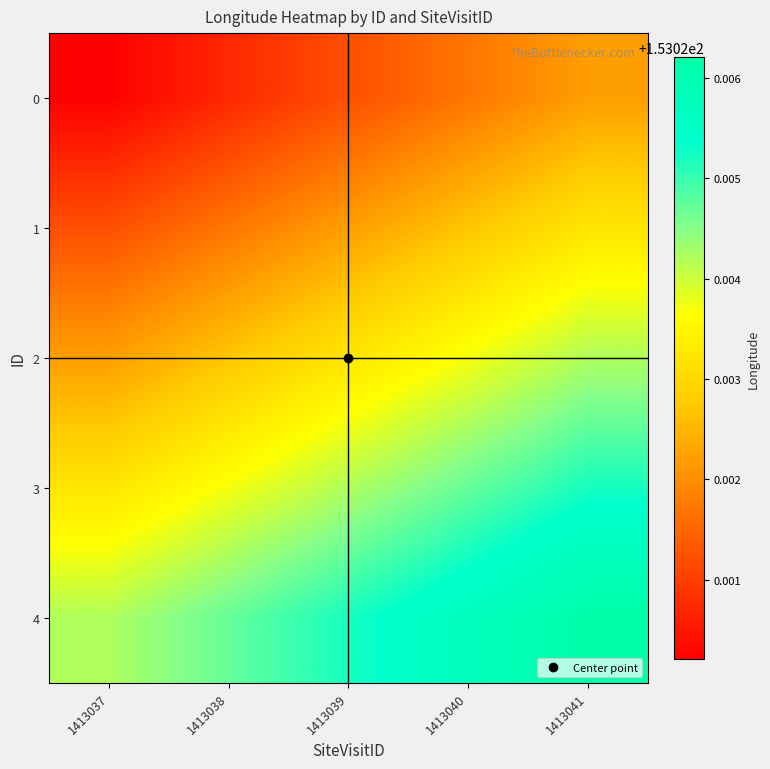

At 1413037, list the series in order from smallest to largest.

0, 1, 2, 3, 4